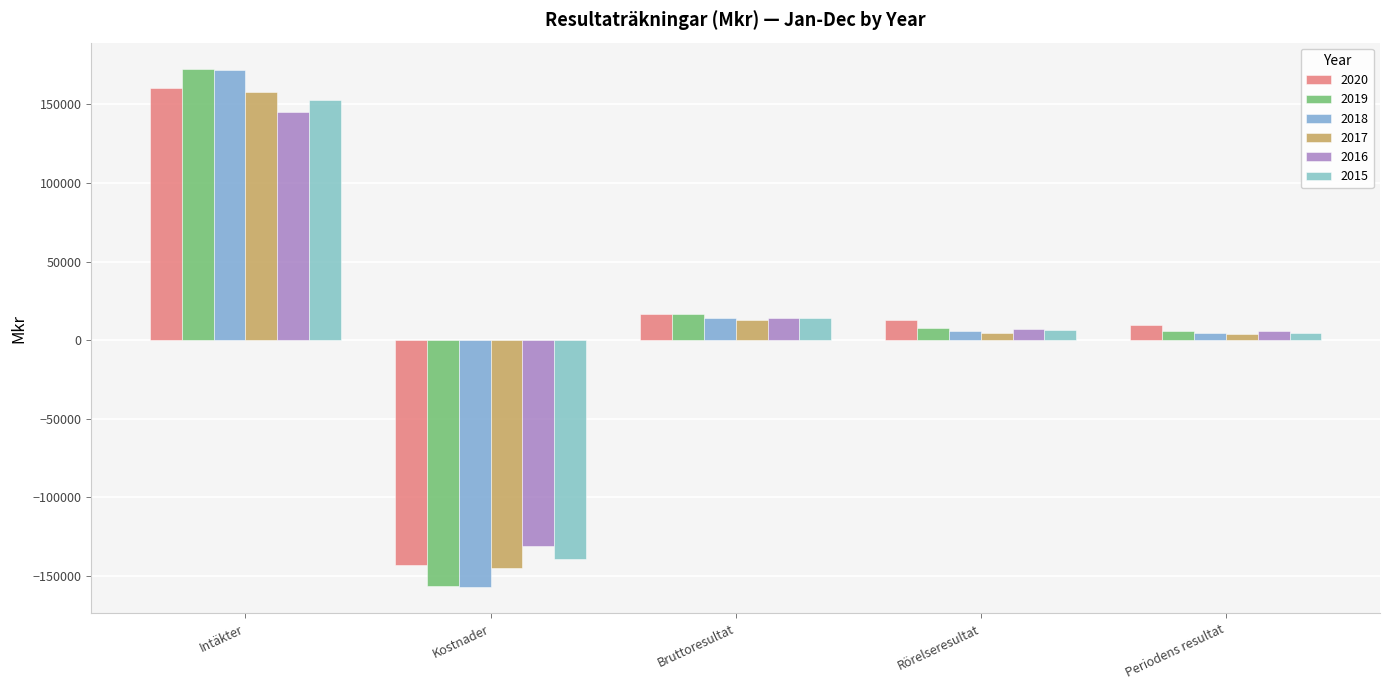

What is the label of the 4th bar from the left?

Rörelseresultat